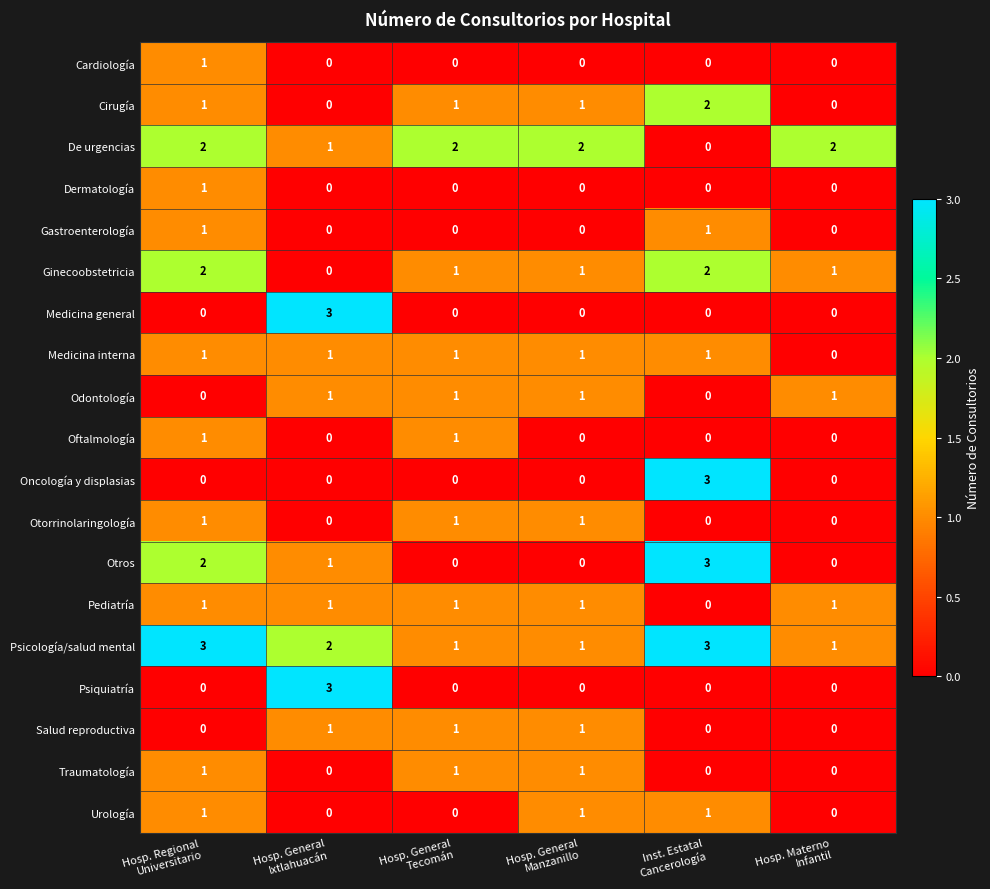

Which series has the largest total across all categories?

Psicología/salud mental